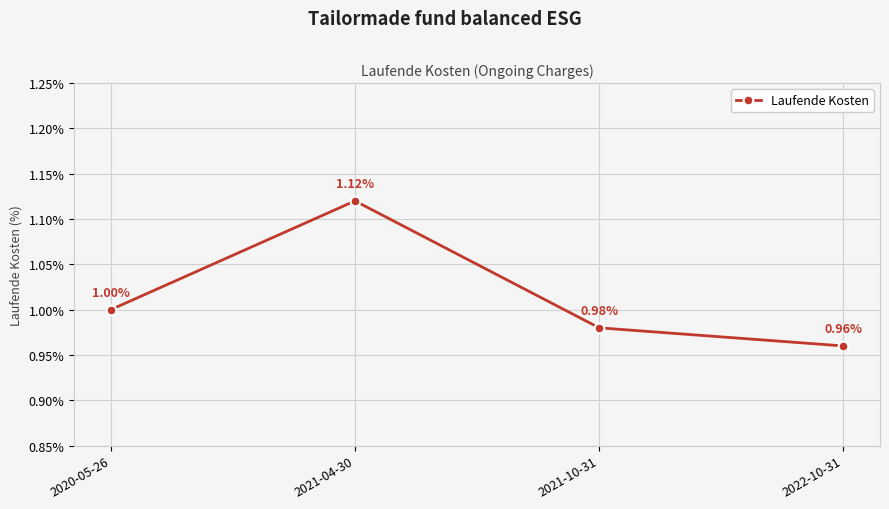

How many interior local peaks (higher than both neighbors) does the data have?

1